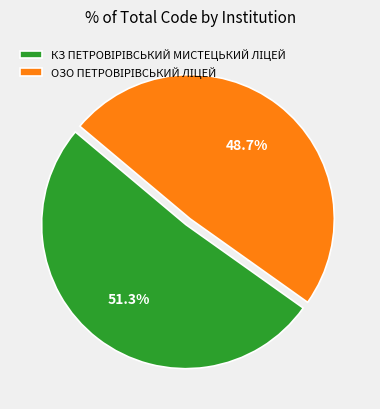

Is there a majority slice in this chart?

Yes